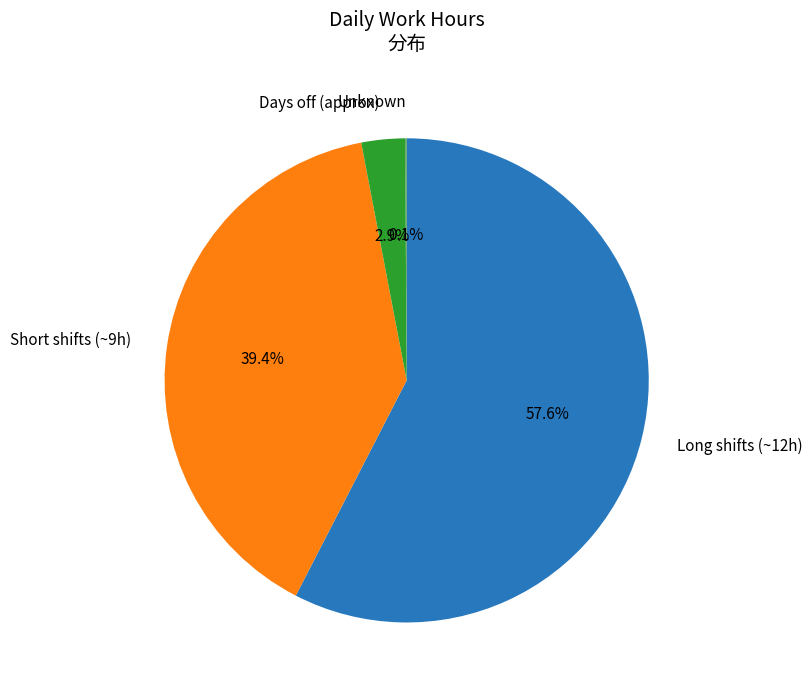

Does any single category account for the majority?

Yes